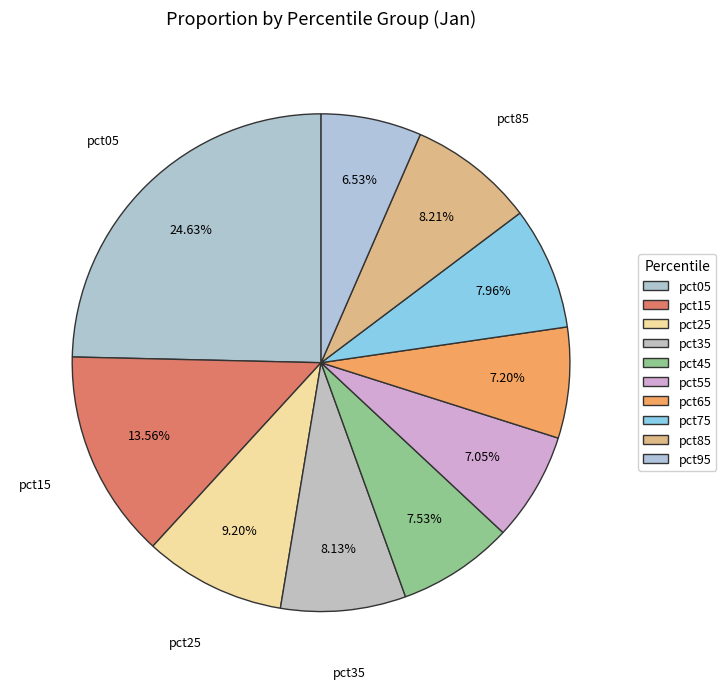

Count the number of slices in the pie.

10